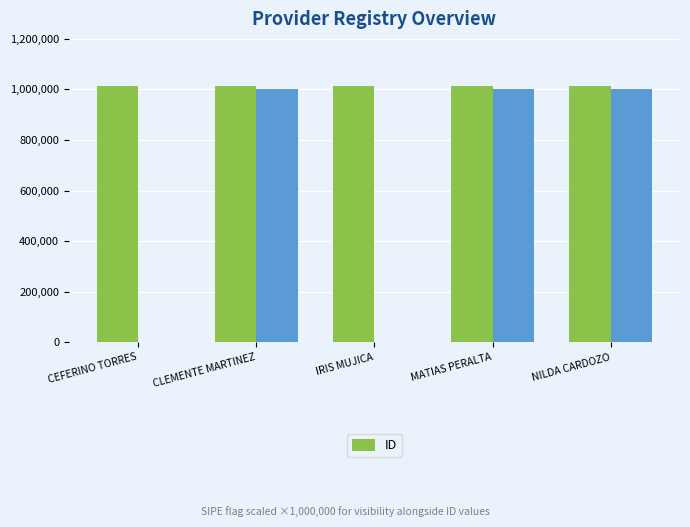

Which has a higher value, CEFERINO TORRES or CLEMENTE MARTINEZ?

CEFERINO TORRES